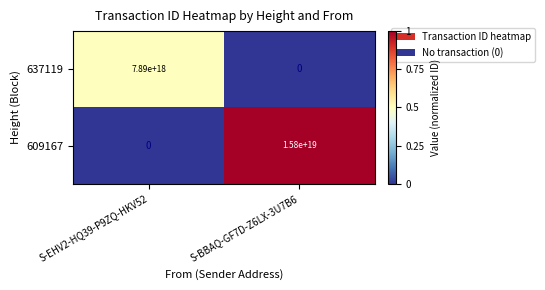

Which series has the largest total across all categories?

609167